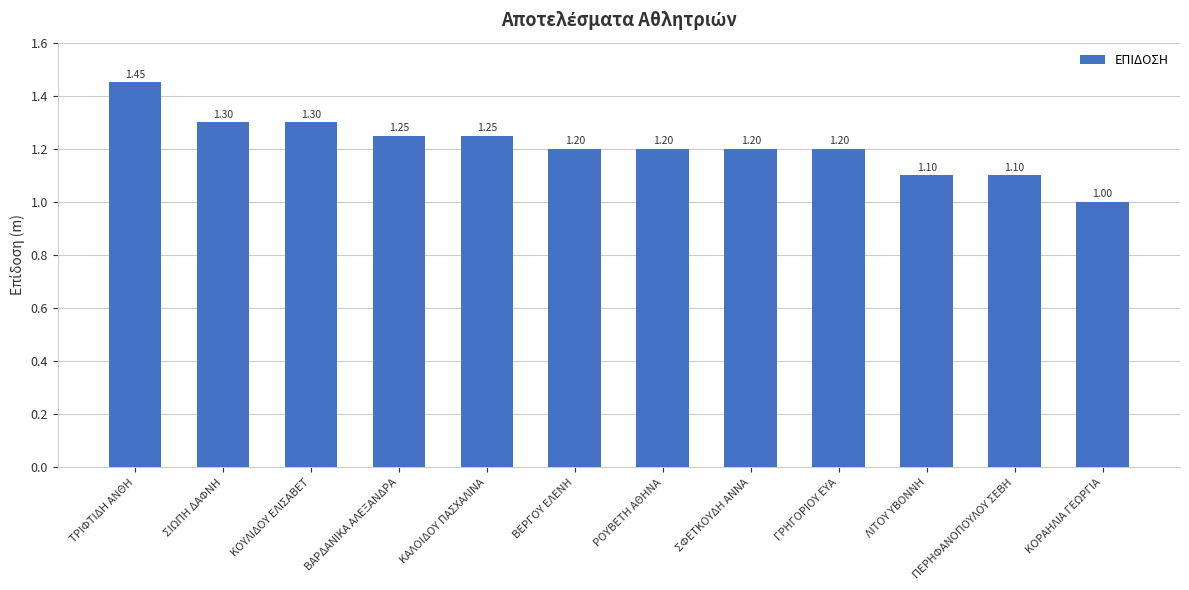

Are the bars grouped side by side (vs. stacked)?

No